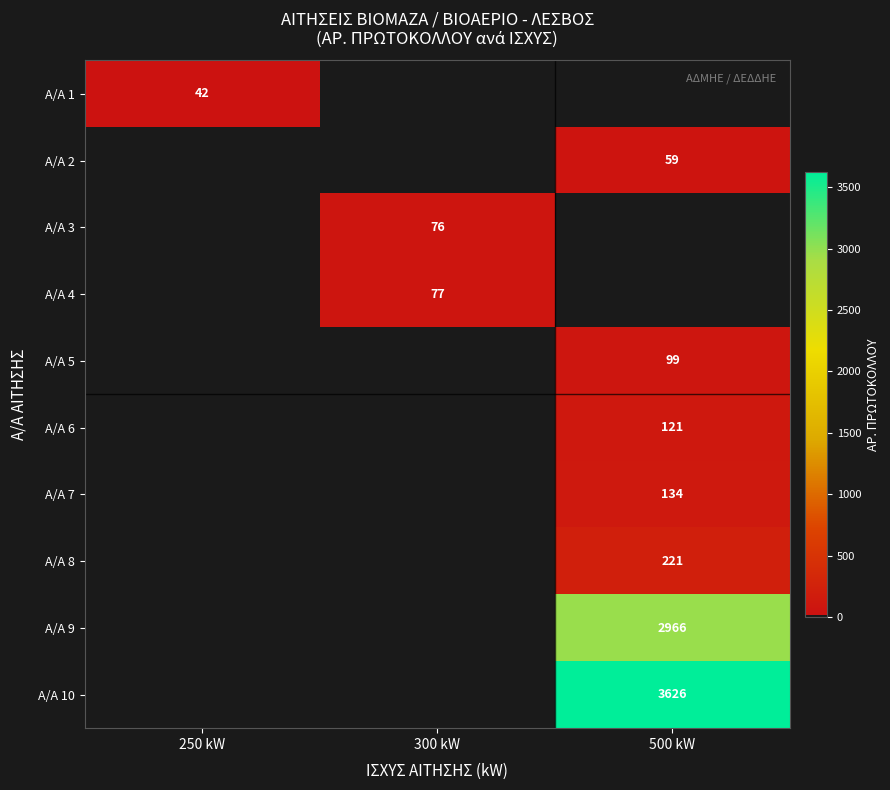

What is the total value across all series at 250 kW?

42